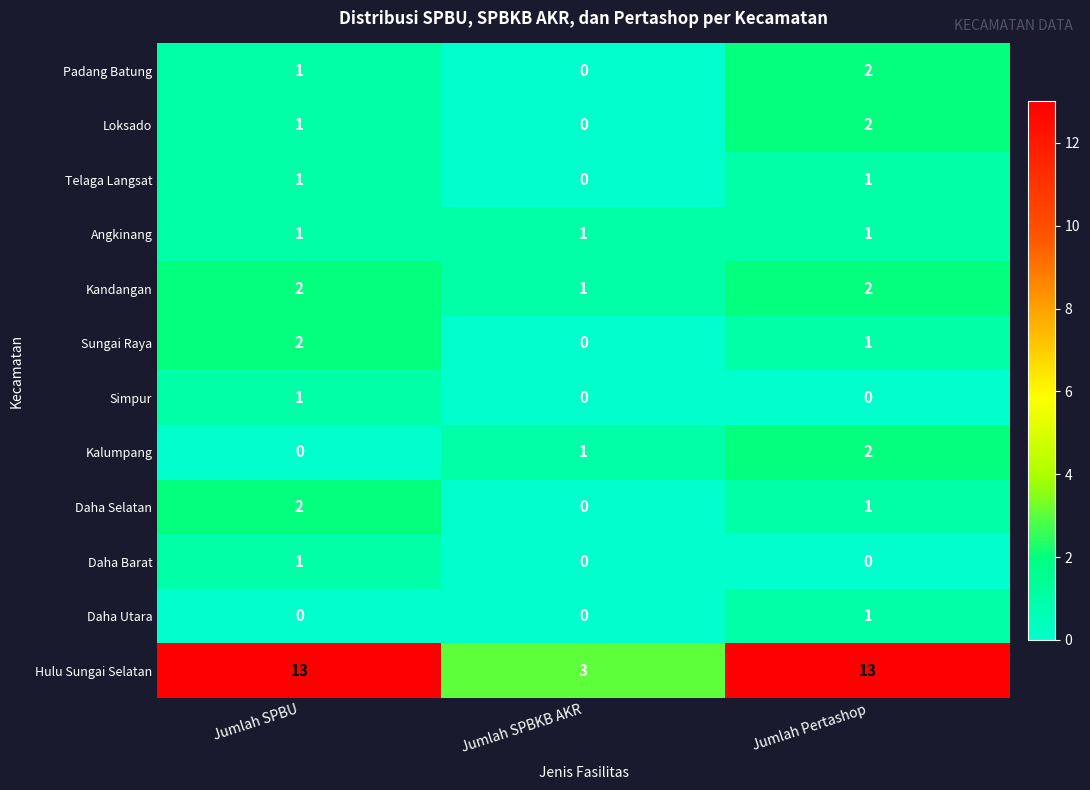

What is the greatest value displayed?

13